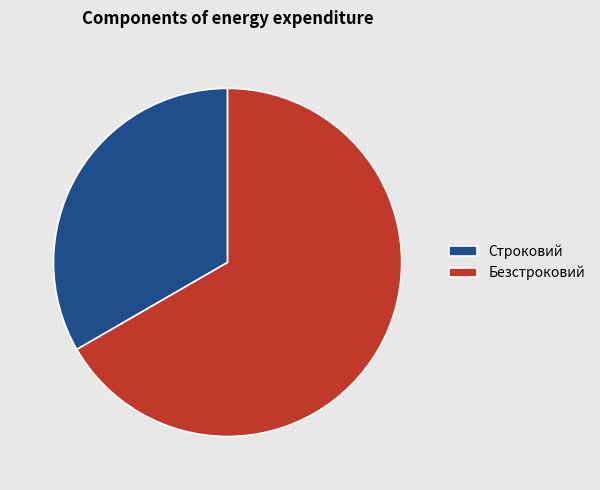

What is the largest slice in the pie chart?

Безстроковий